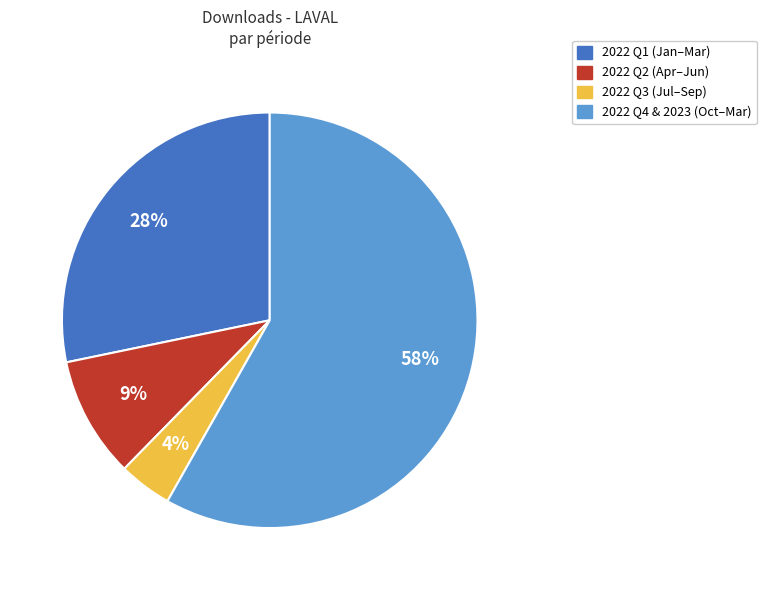

Combined, do 2022 Q3 (Jul–Sep) and 2022 Q1 (Jan–Mar) account for over 50%?

No